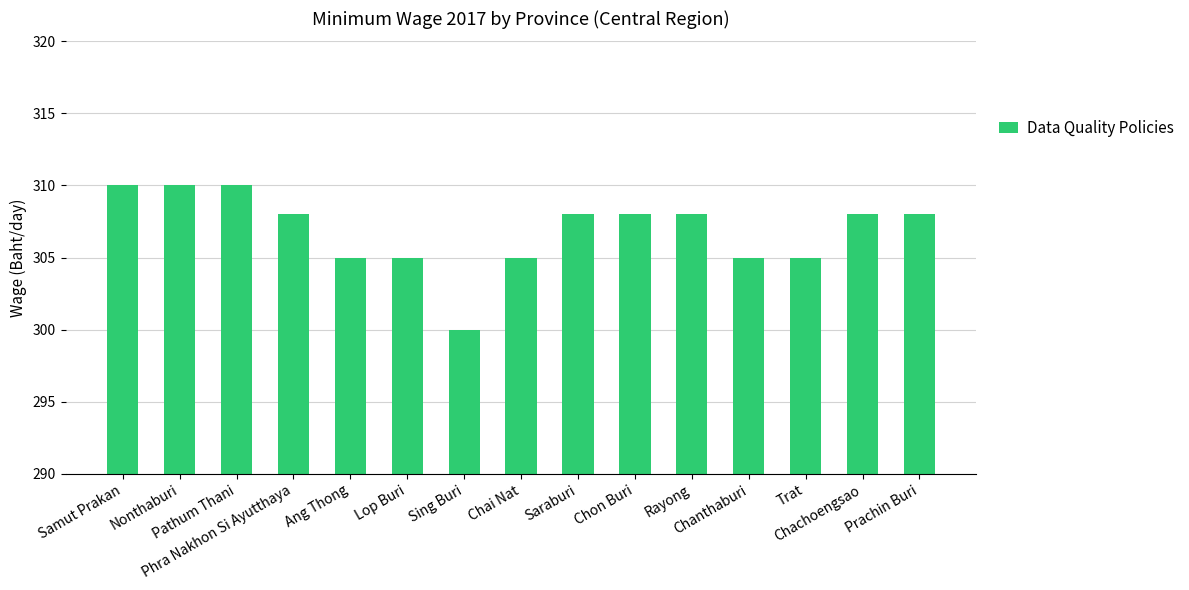

What is the label of the 9th bar from the right?

Sing Buri